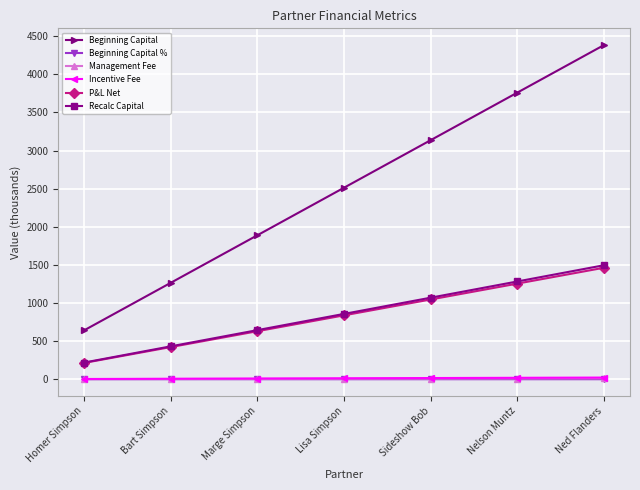

Is this an area chart (filled region under the line)?

No